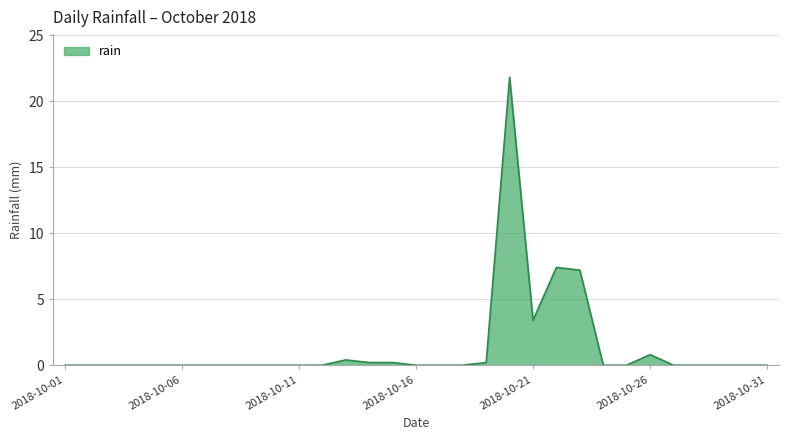

What is the difference between the second highest and second lowest values?

7.4